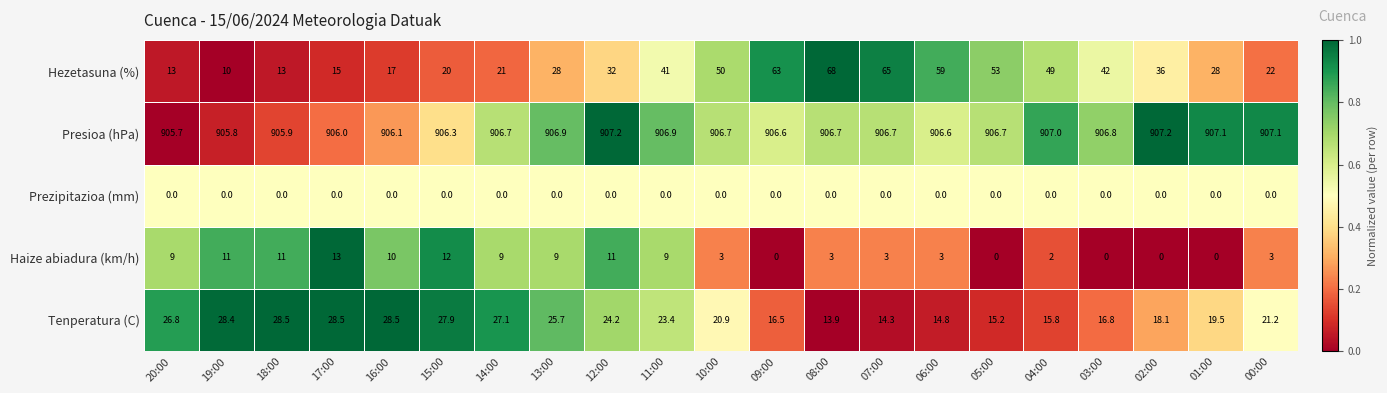

Is the value of Hezetasuna (%) at 13:00 greater than the value of Haize abiadura (km/h) at 05:00?

Yes